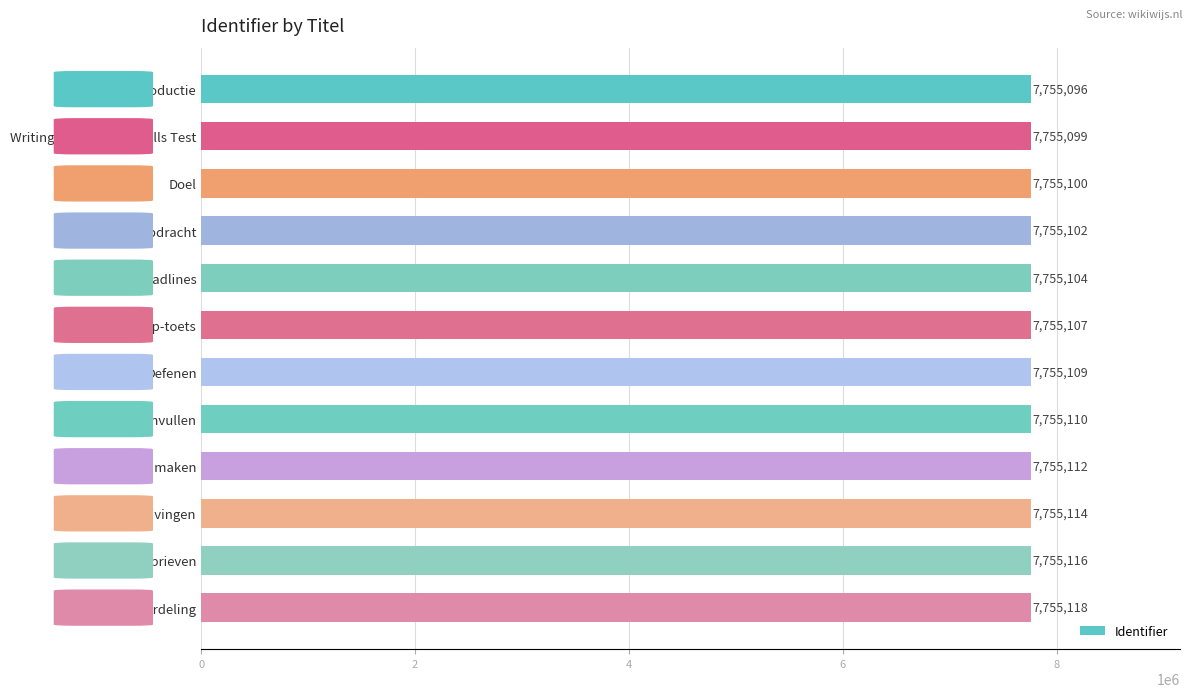

Does the chart contain any negative values?

No